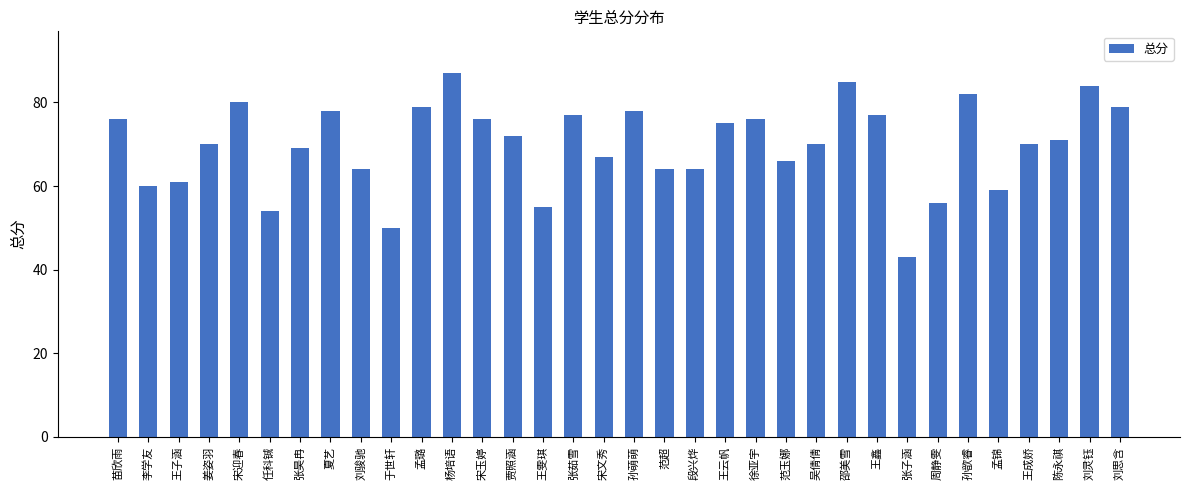

What is the label of the 5th bar from the right?

孟锦